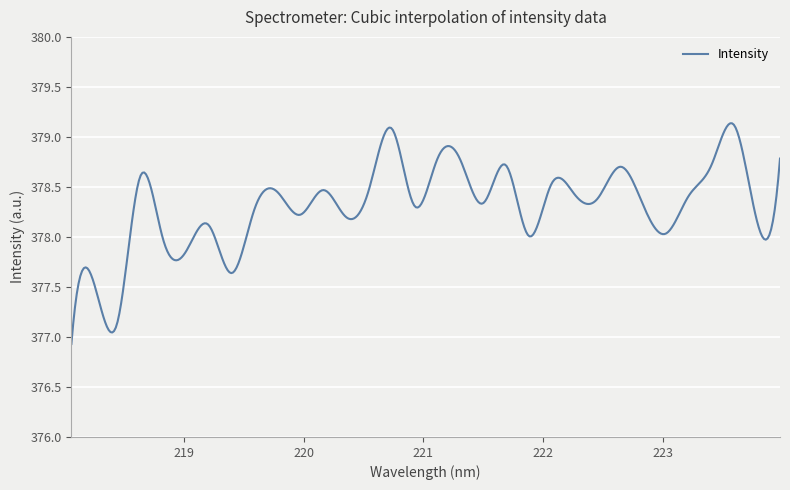

How many lines are shown in the chart?

1